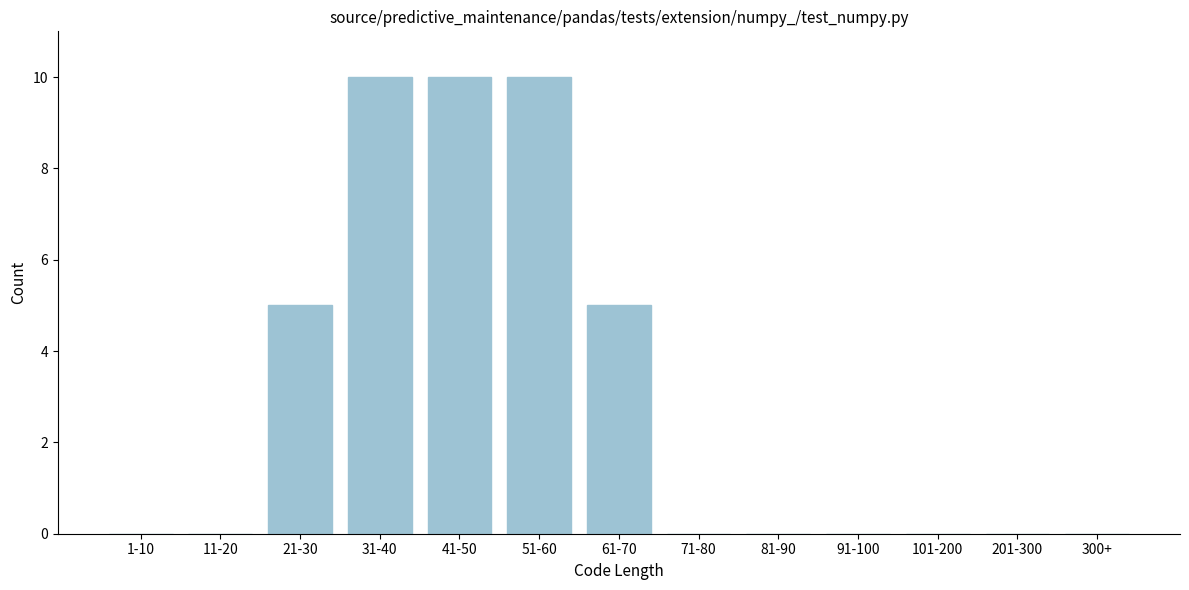

Reading left to right, list all the values displayed in this chart.

1-10=0	11-20=0	21-30=5	31-40=10	41-50=10	51-60=10	61-70=5	71-80=0	81-90=0	91-100=0	101-200=0	201-300=0	300+=0